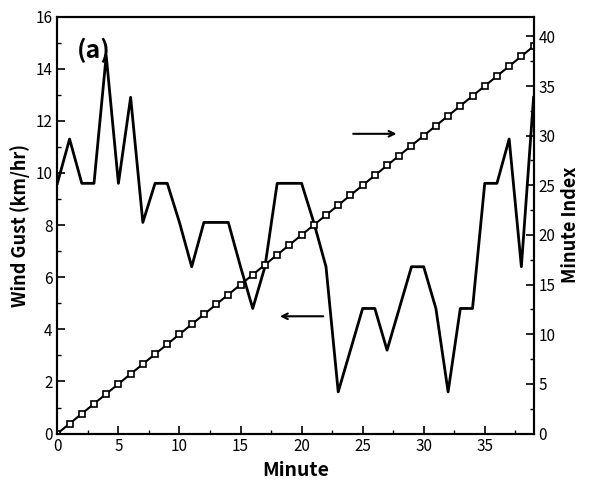

What is the label of the 21st point from the right?

19